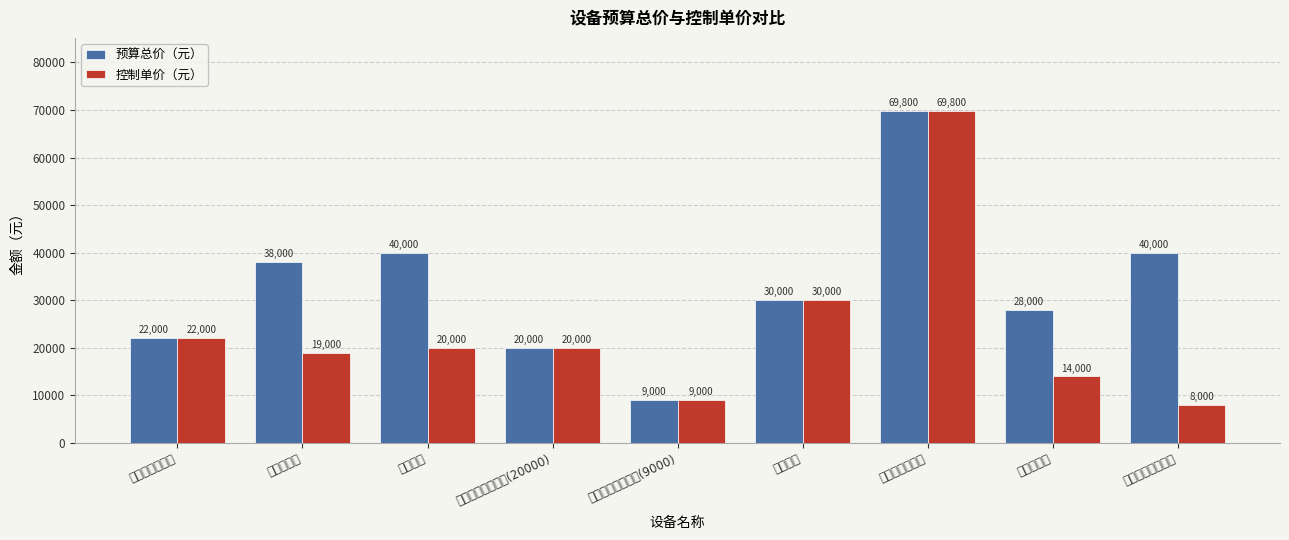

At which label is 预算总价（元） closest to 39400?

可视喉镜